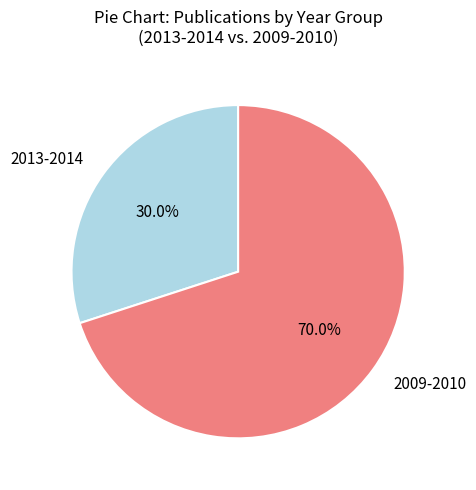

Between 2013-2014 and 2009-2010, which is larger?

2009-2010